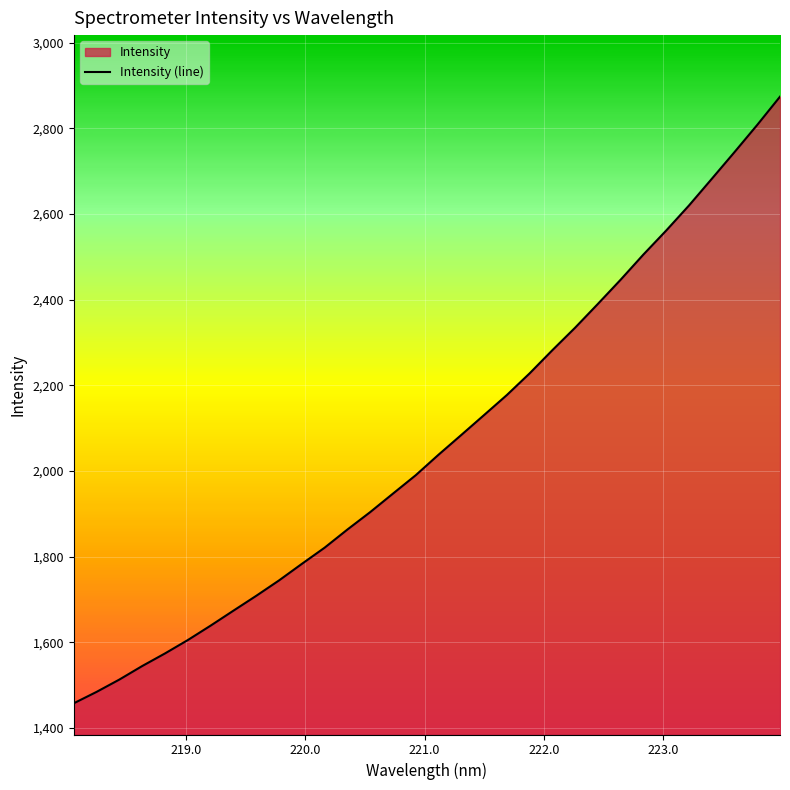

What is the greatest value displayed?

2873.9